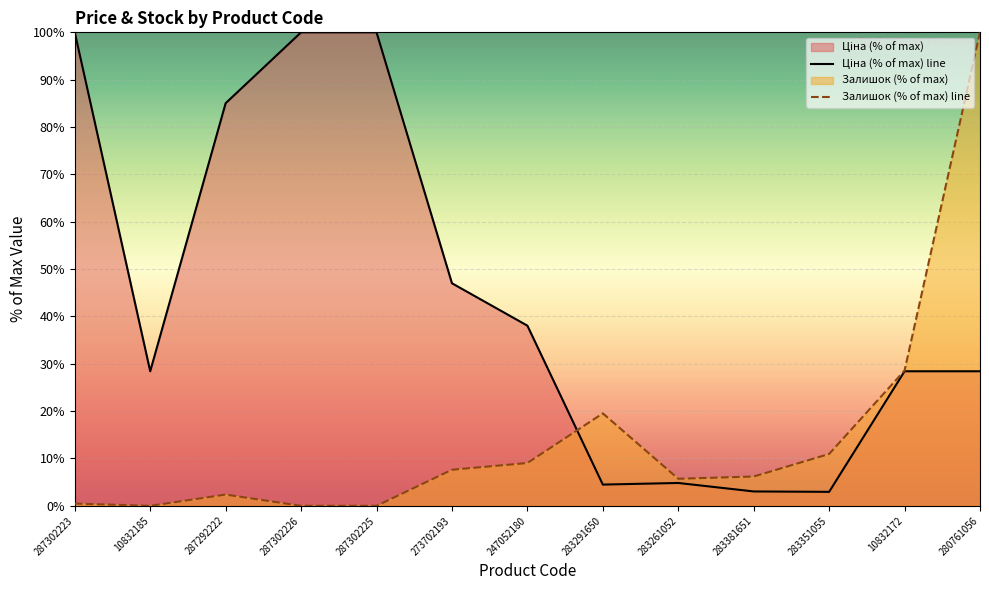

Which series has the widest spread of values?

Залишок (% of max) line